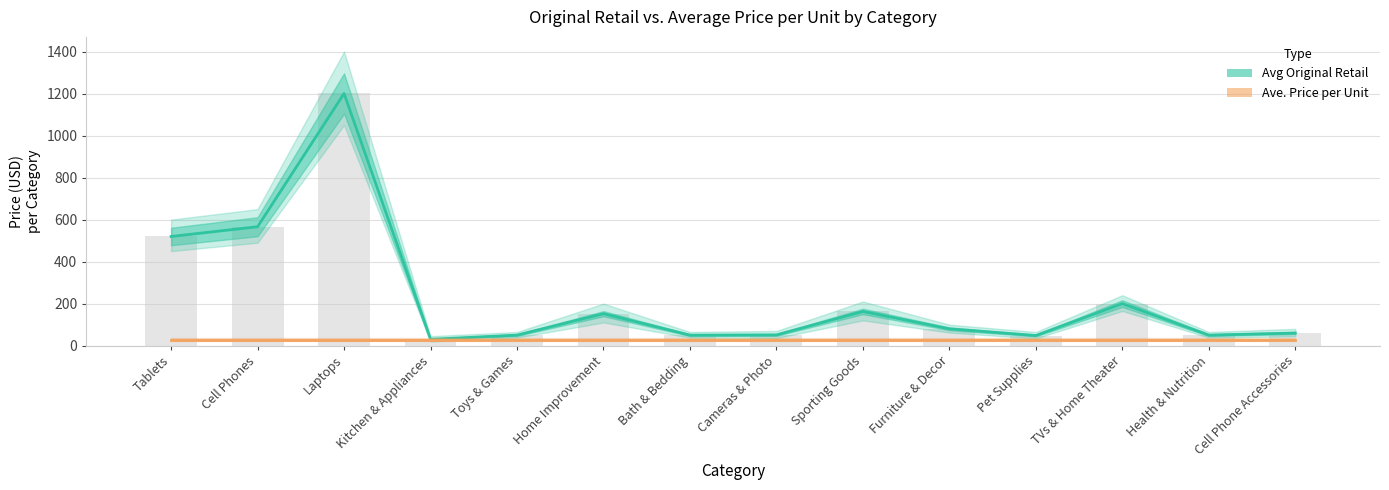

What is the sum of all Ave. Price per Unit values?

403.5